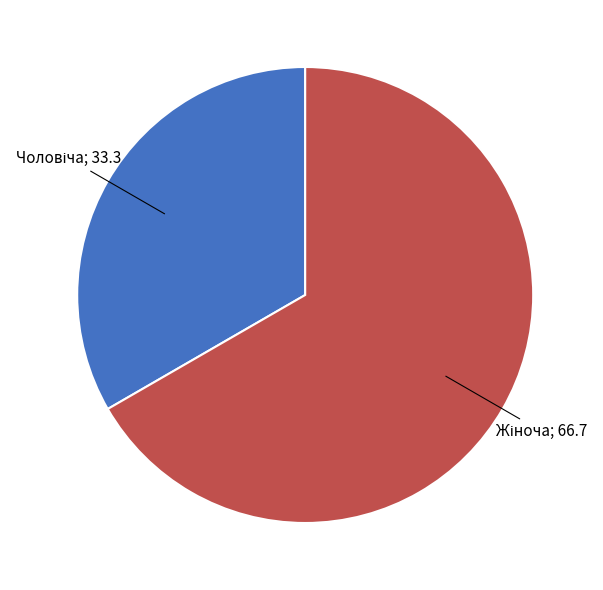

Count the number of slices in the pie.

2